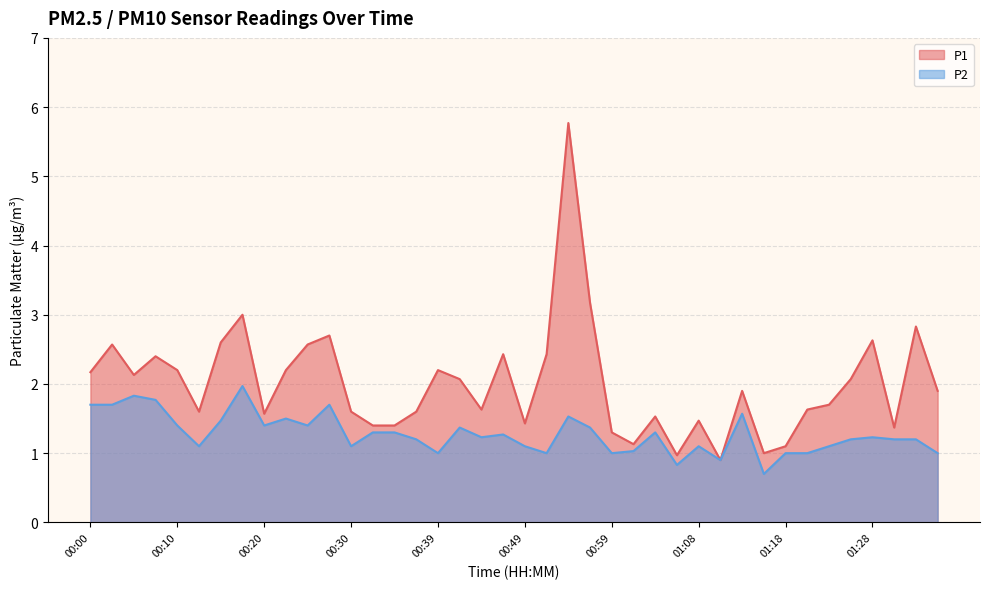

In P1, how many points are lower than both neighbors (excluding endpoints)?

10